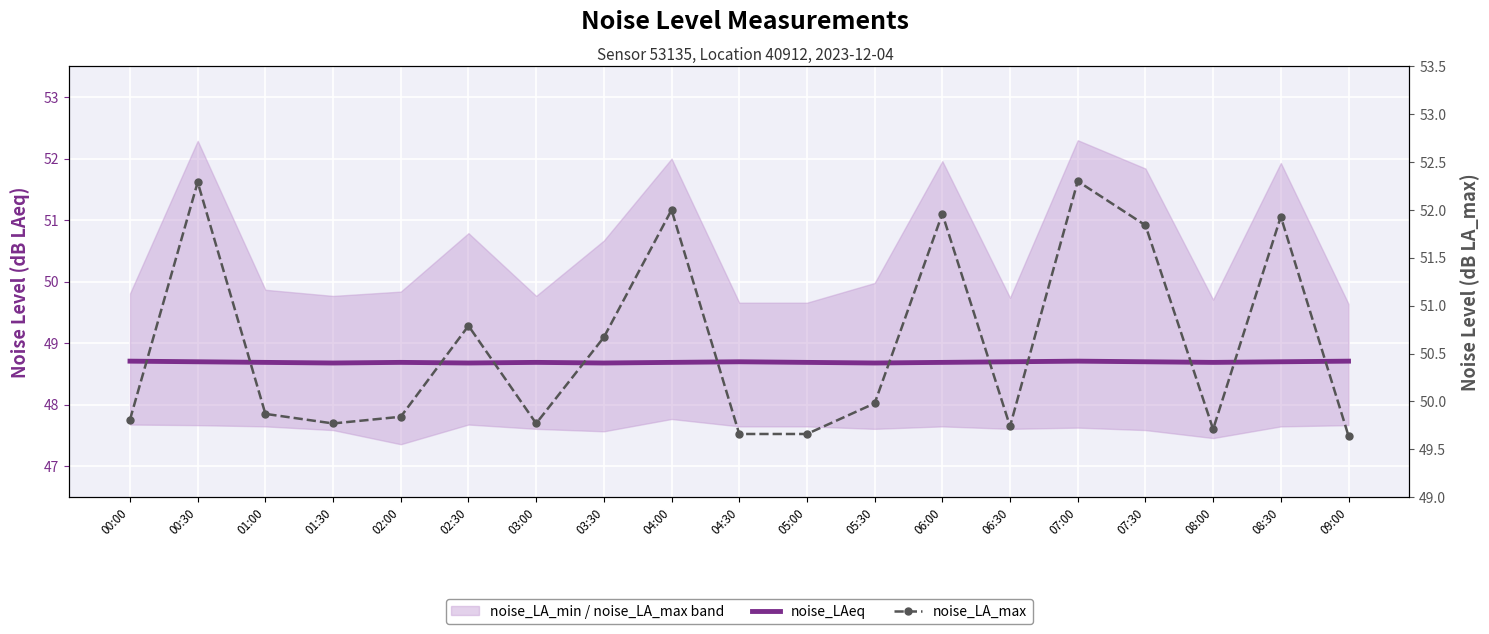

Reading left to right, transcribe all the data shown in this chart.

noise_LAeq: 48.7	48.7	48.7	48.7	48.7	48.7	48.7	48.7	48.7	48.7	48.7	48.7	48.7	48.7	48.7	48.7	48.7	48.7	48.7
noise_LA_max: 49.8	52.3	49.9	49.8	49.8	50.8	49.8	50.7	52.0	49.7	49.7	50.0	52.0	49.7	52.3	51.8	49.7	51.9	49.6